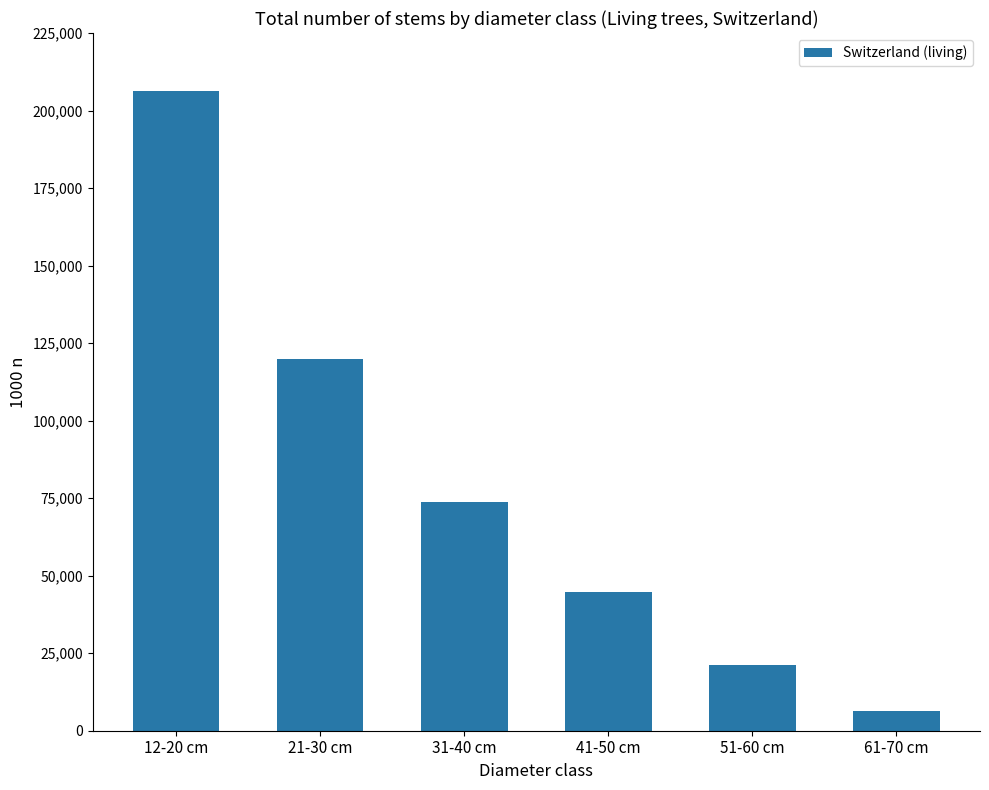

What is the ratio of the value at 61-70 cm to the value at 21-30 cm?

0.1